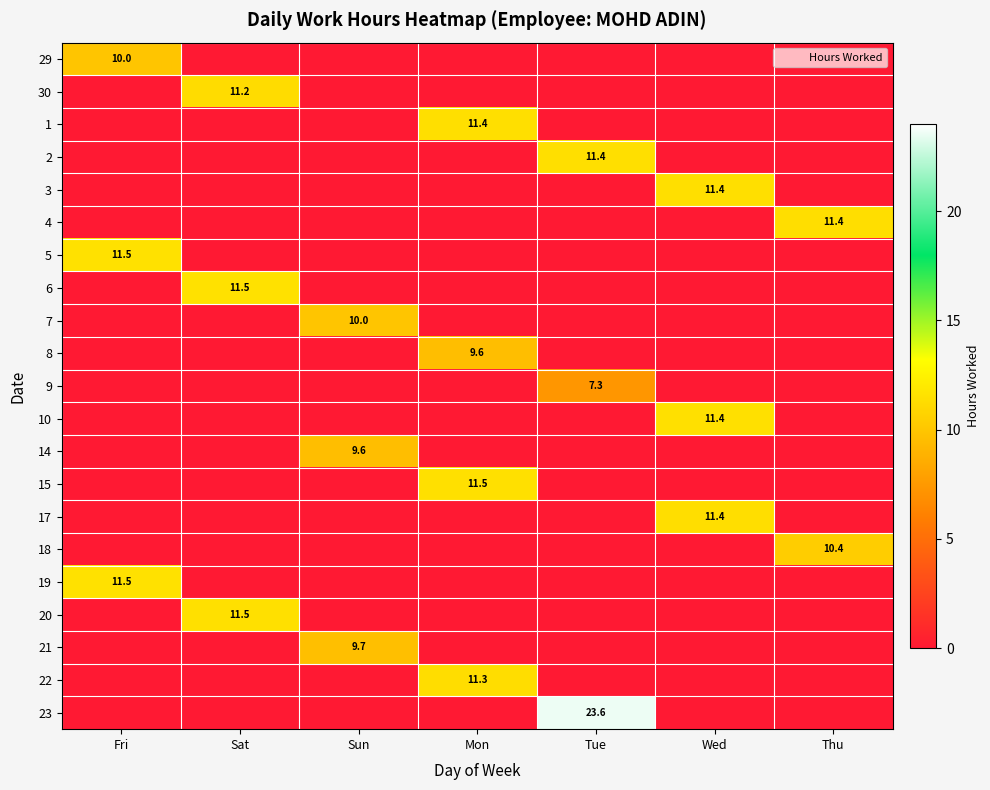

How many values in 22 are above zero?

1